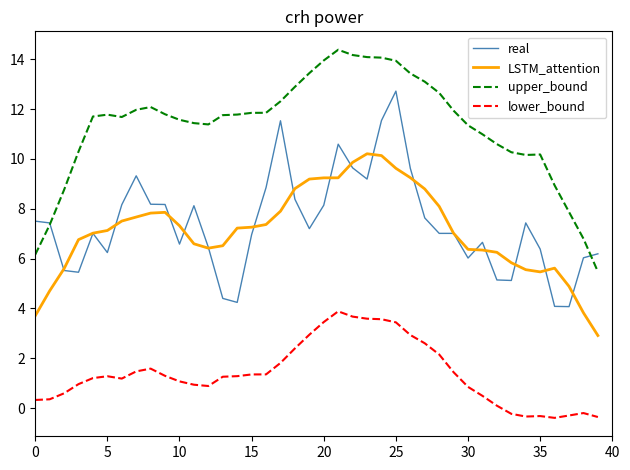

What is the smallest value displayed?

-0.4